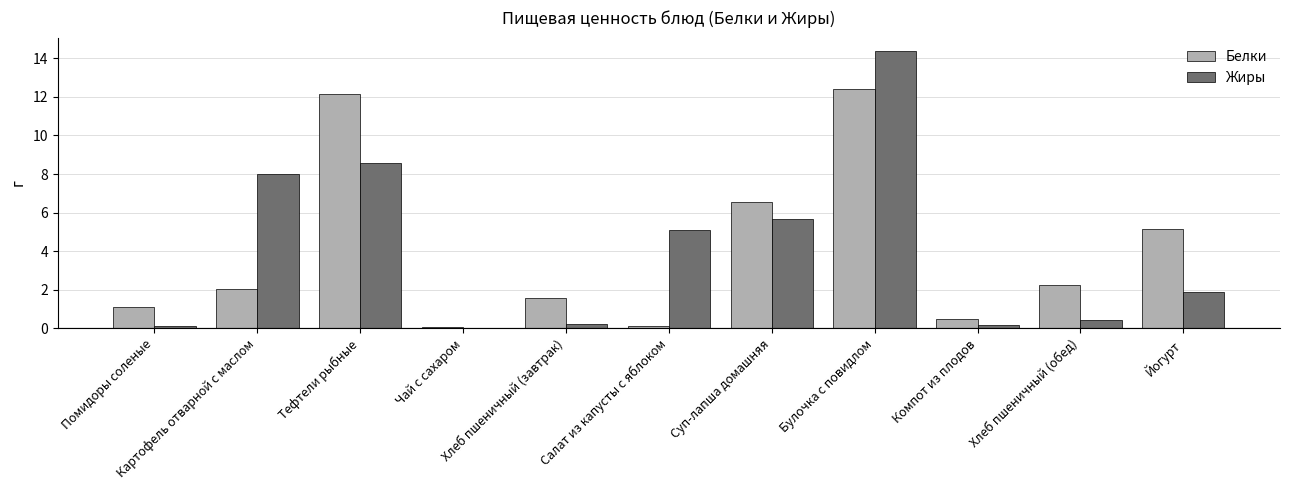

What is the highest value of the Жиры series?

14.4